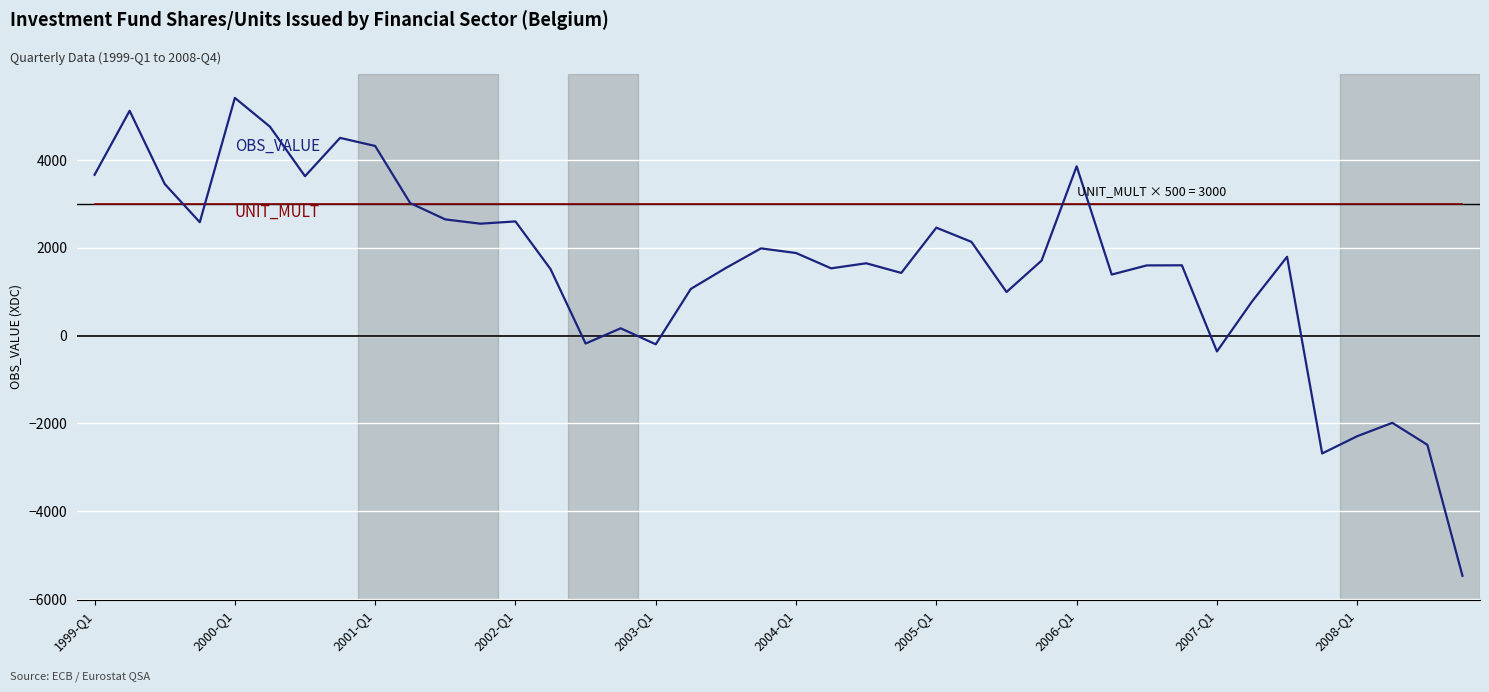

Which category has the highest value across all series?

2000-Q1